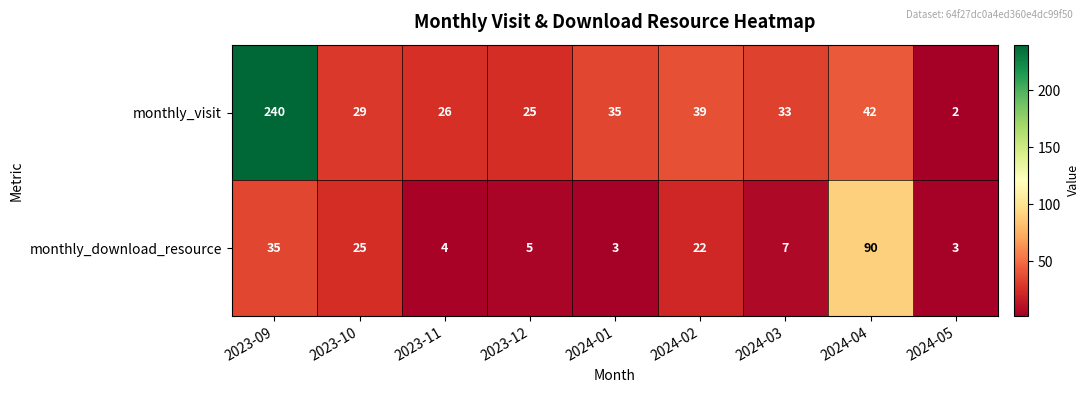

Where is monthly_visit nearest to the value 121?

2024-04